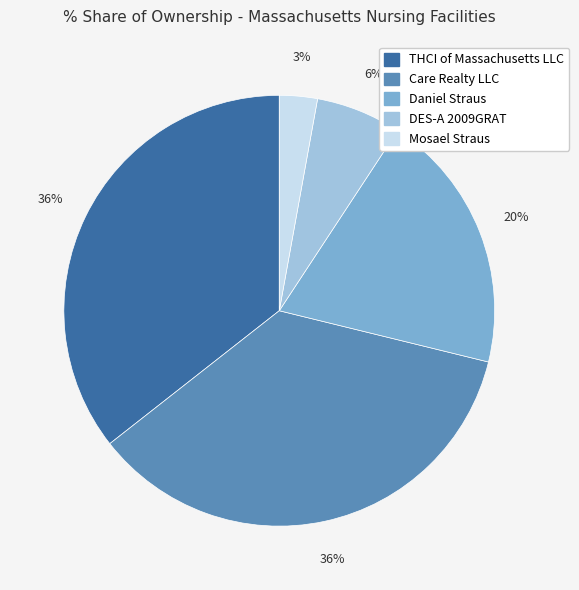

What percentage is the Care Realty LLC slice, to the nearest percent?

36%